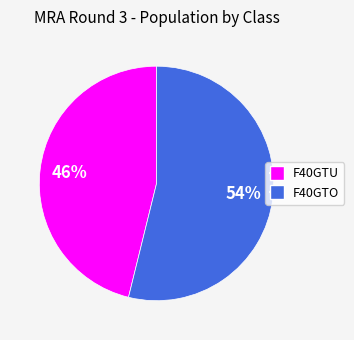

Rank the categories by value from highest to lowest.

F40GTO, F40GTU